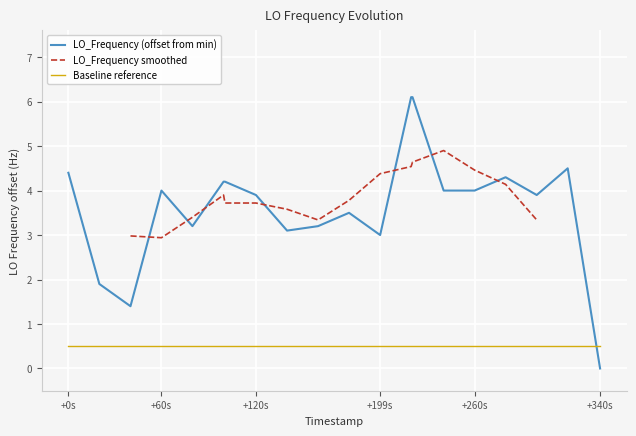

True or false: Baseline reference and LO_Frequency (offset from min) intersect in this chart.

True